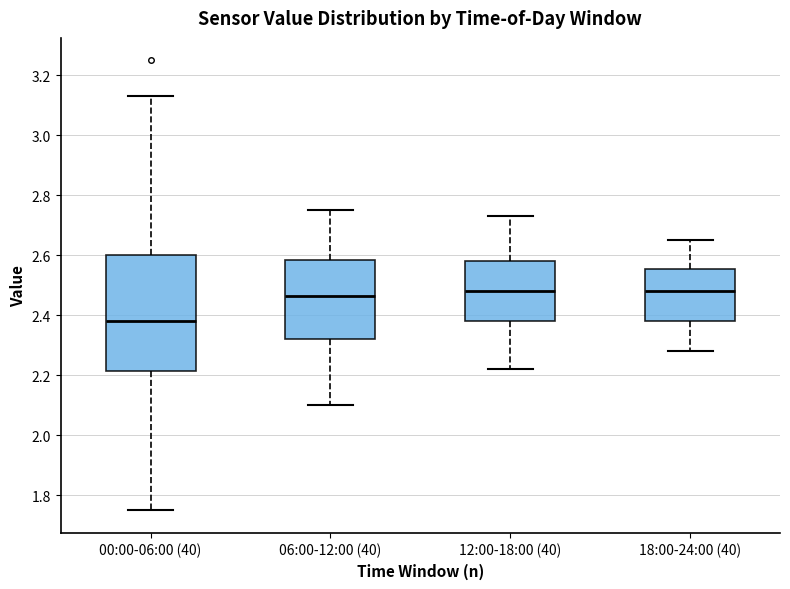

Reading left to right, read every box against the y-axis: the position of its median line, the range the box covers, and the ends of its whiskers. The values are not printed on the chart, so give them approximately, as read against the axis.

00:00-06:00 (40): median 2.38, box 2.22 to 2.60, whiskers 1.76 to 3.14
06:00-12:00 (40): median 2.46, box 2.32 to 2.58, whiskers 2.10 to 2.76
12:00-18:00 (40): median 2.48, box 2.38 to 2.58, whiskers 2.22 to 2.74
18:00-24:00 (40): median 2.48, box 2.38 to 2.56, whiskers 2.28 to 2.66